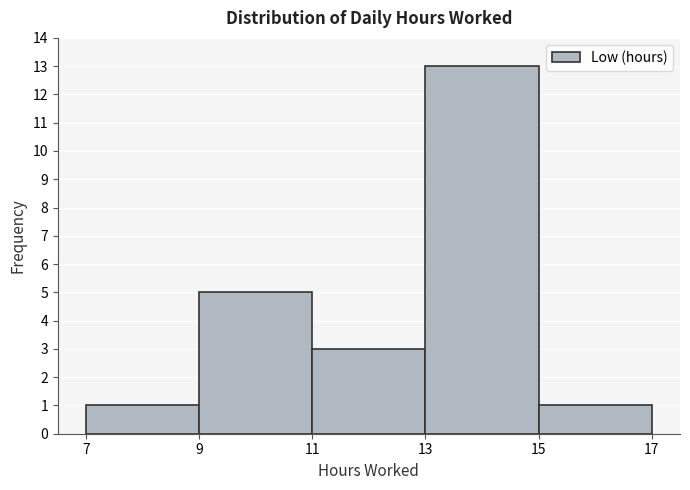

Reading left to right, transcribe this chart: for each bar, give the range it covers on the x-axis and its height. The values are not printed on the chart, so give them approximately, as read against the axis.

7 to 9: 1
9 to 11: 5
11 to 13: 3
13 to 15: 13
15 to 17: 1